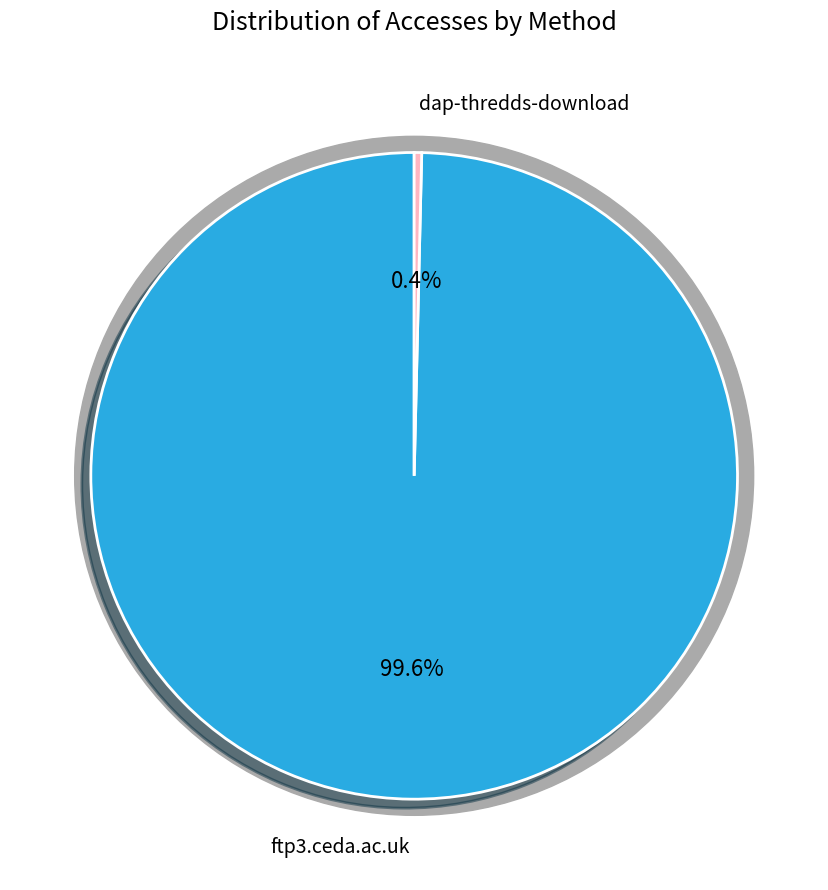

To the nearest percent, what portion does ftp3.ceda.ac.uk represent?

100%